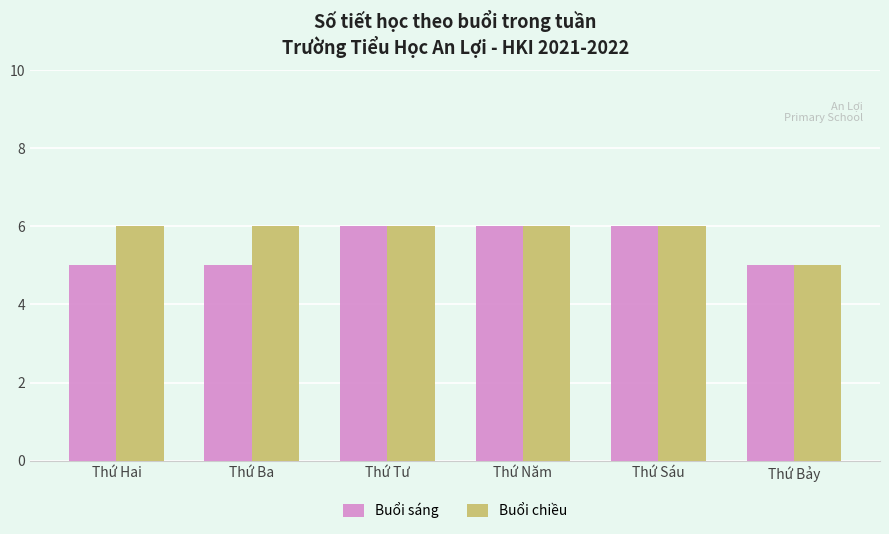

What is the total value across all series at Thứ Bảy?

10